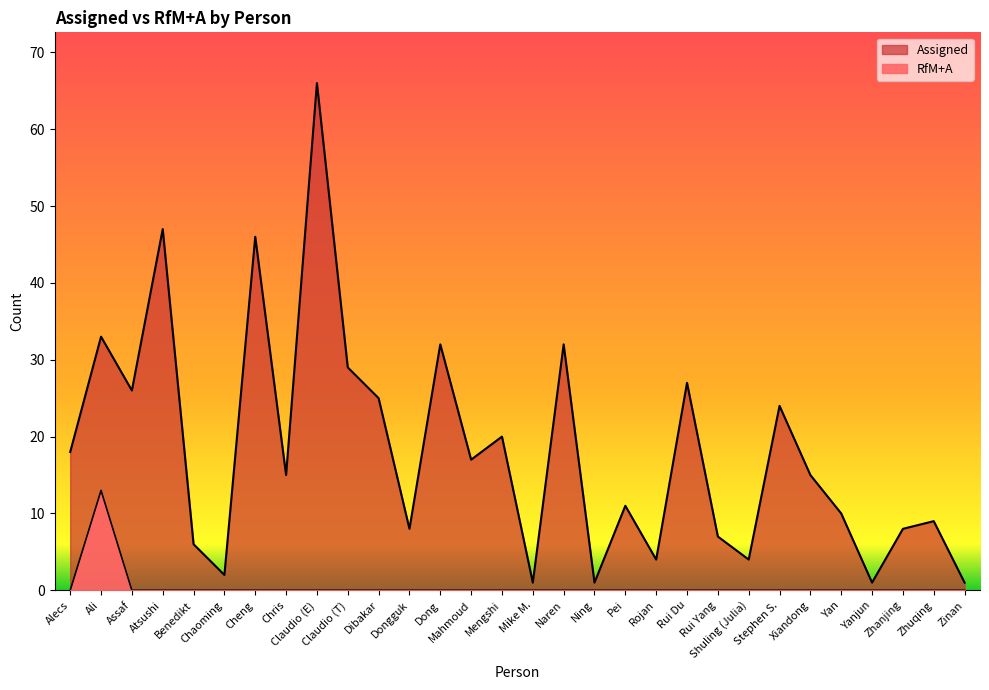

Between Rui Yang and Atsushi, which is larger?

Rui Yang